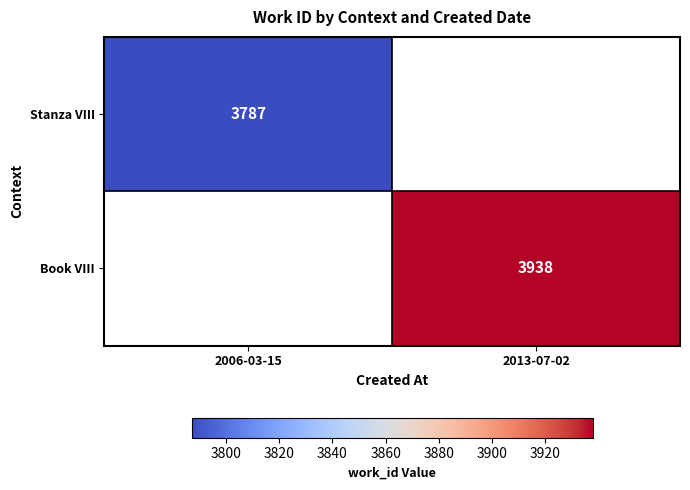

Is it true that Book VIII equals 6437 at 2013-07-02?

False